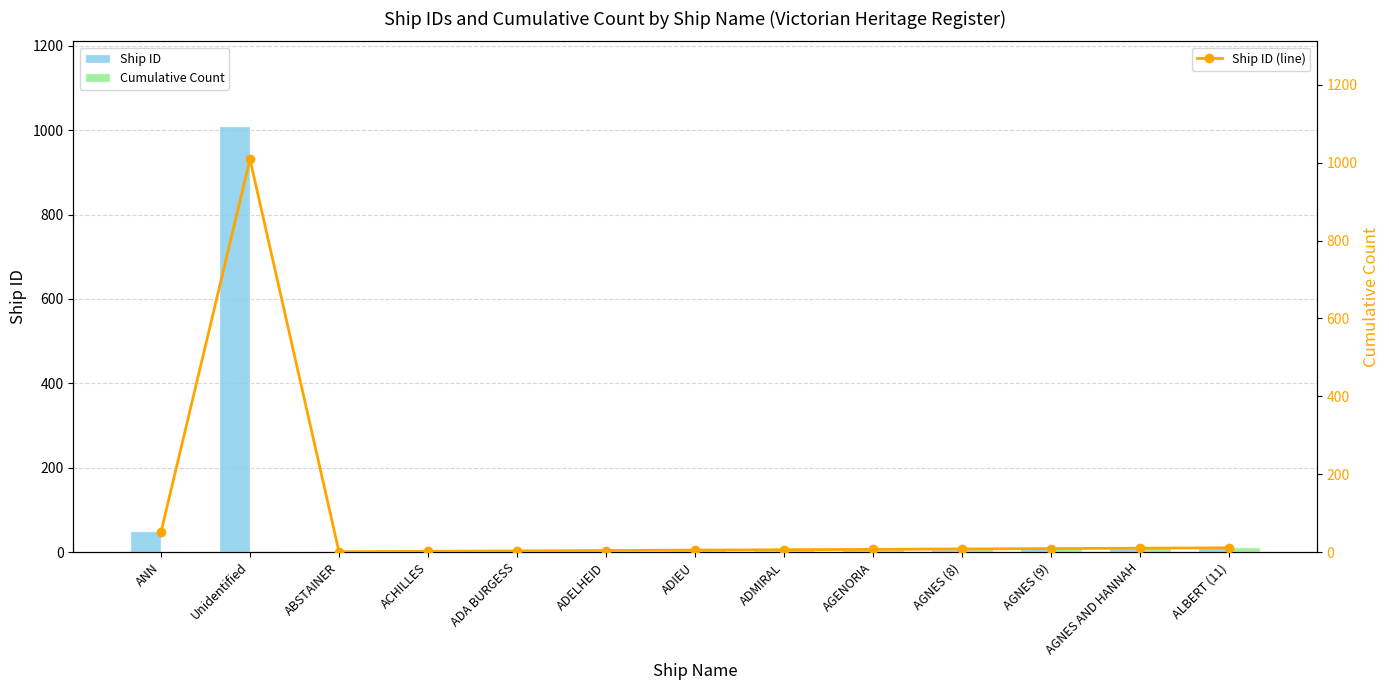

Which series has the widest spread of values?

Ship ID